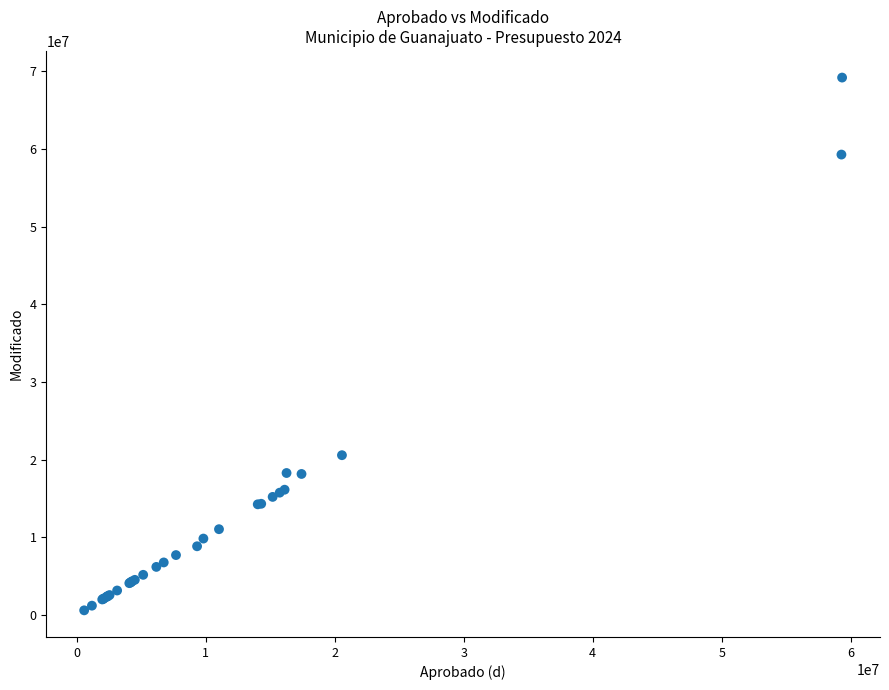

What Y value in the scatter plot is closest to 34886997?

20560219.0